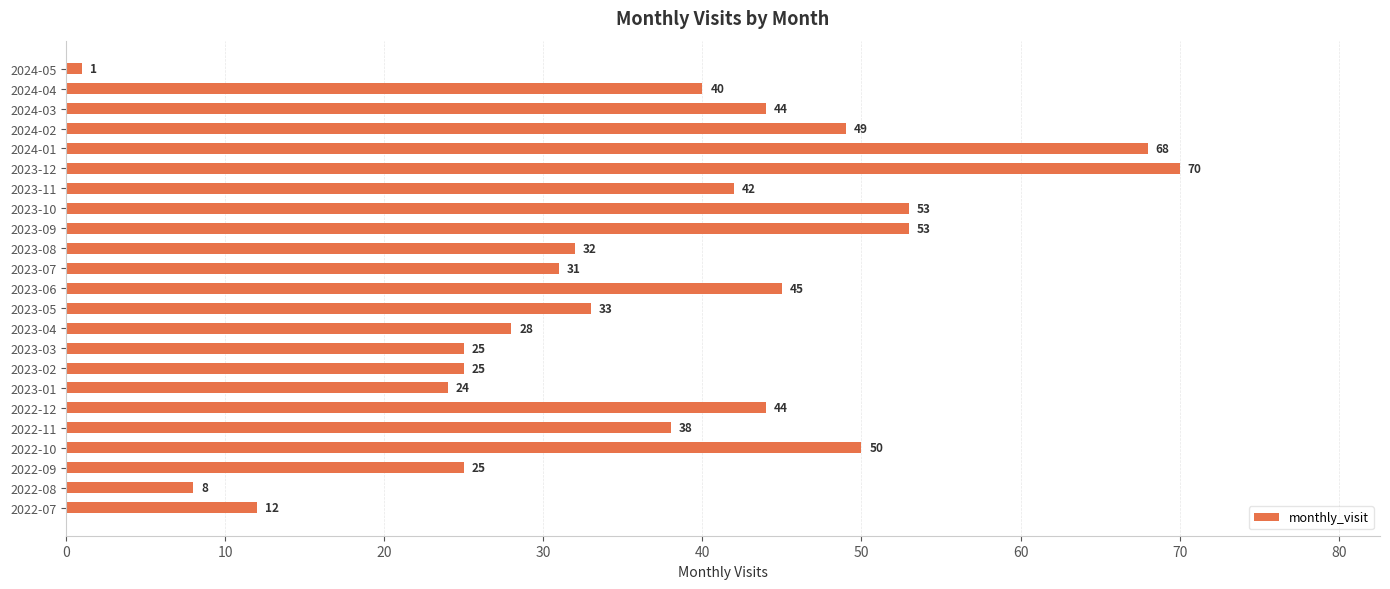

Is it true that the value at 2023-11 is 75?

False